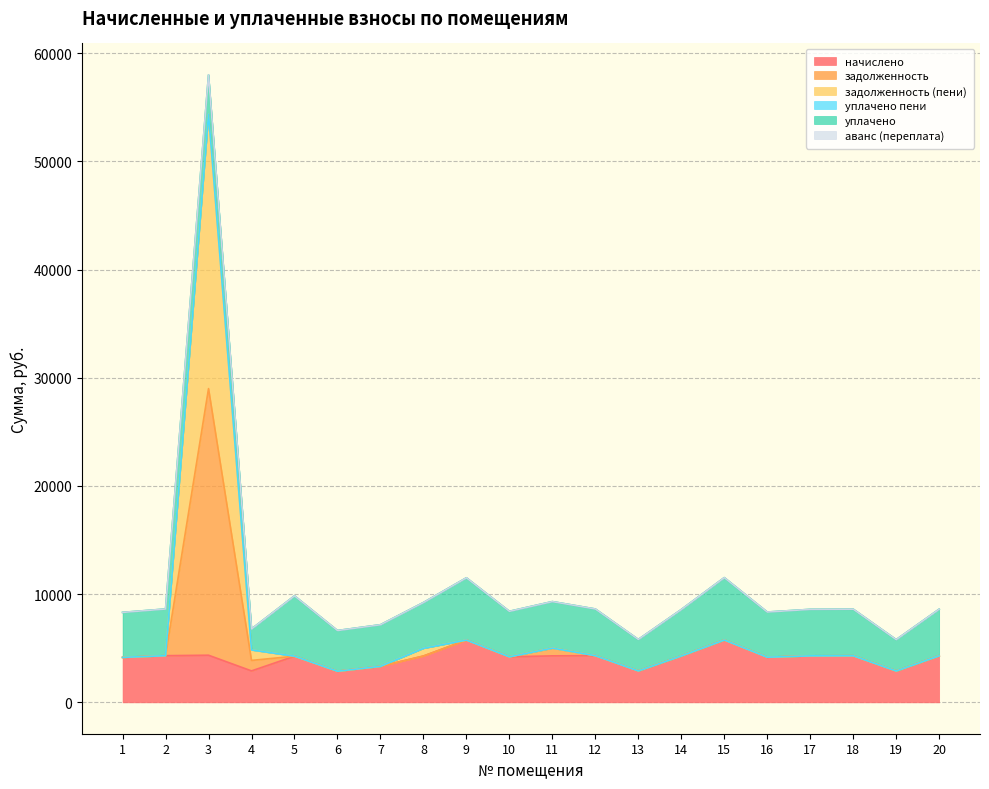

At which category is the sum across all series the highest?

3